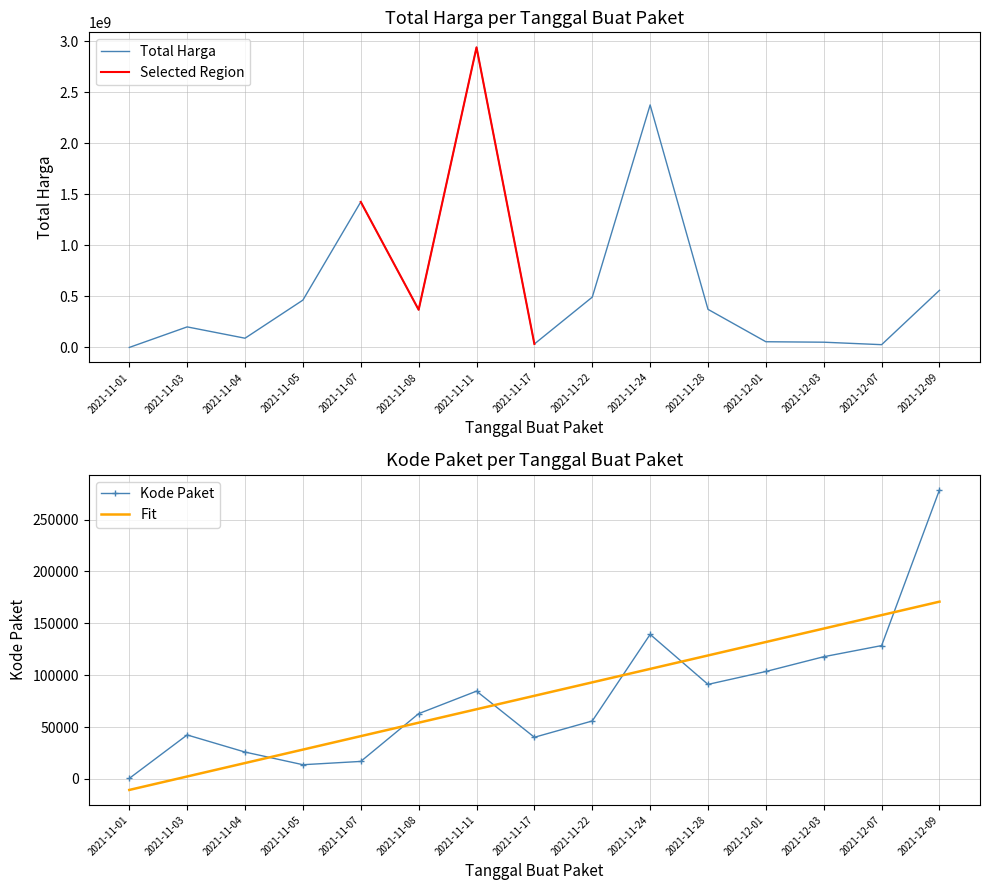

What are all the series names shown in the legend?

Total Harga, Kode Paket